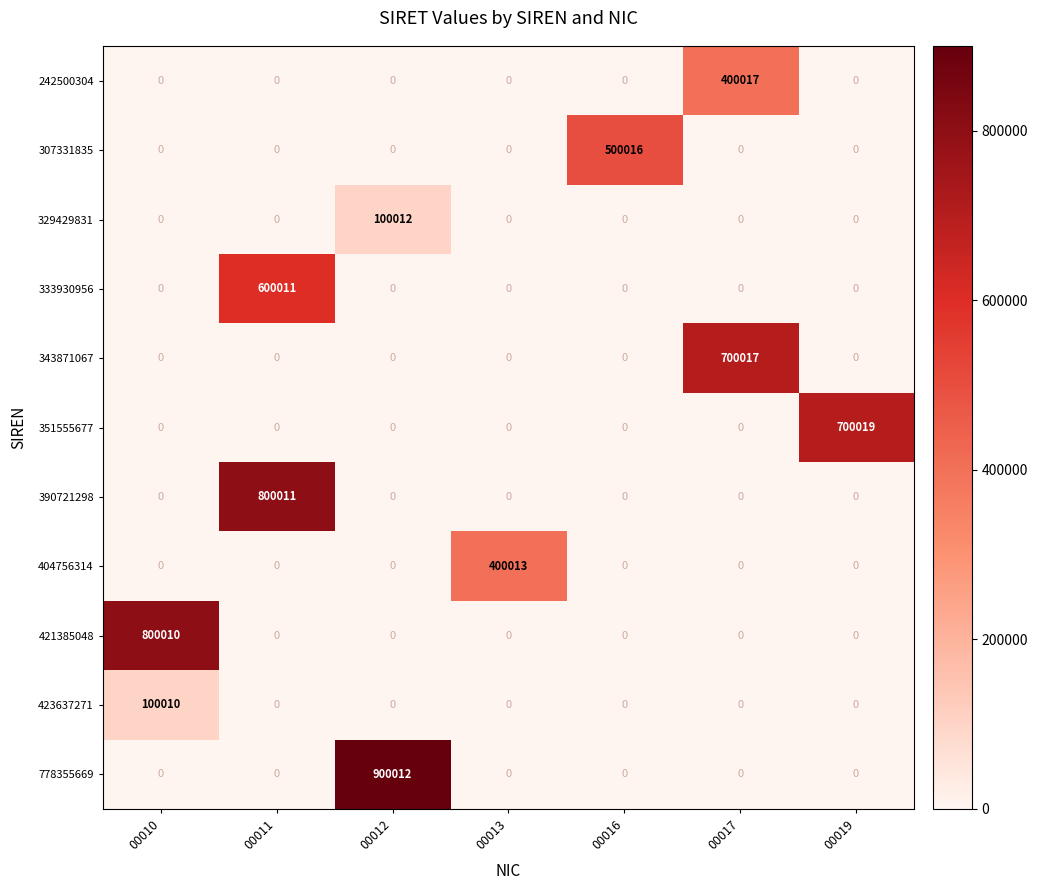

List the series in order of their peak value, lowest first.

423637271, 329429831, 404756314, 242500304, 307331835, 333930956, 343871067, 351555677, 421385048, 390721298, 778355669